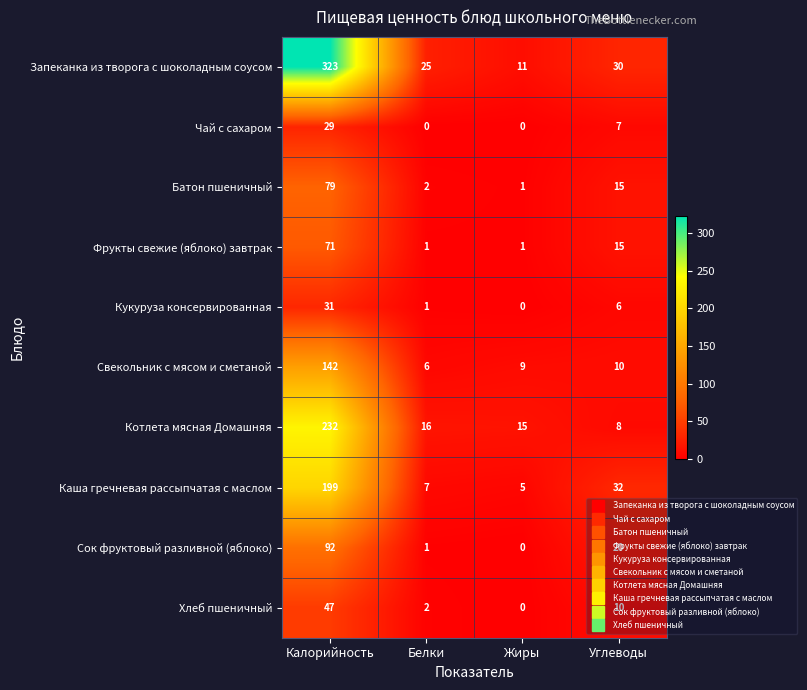

Which series has the widest spread of values?

Запеканка из творога с шоколадным соусом